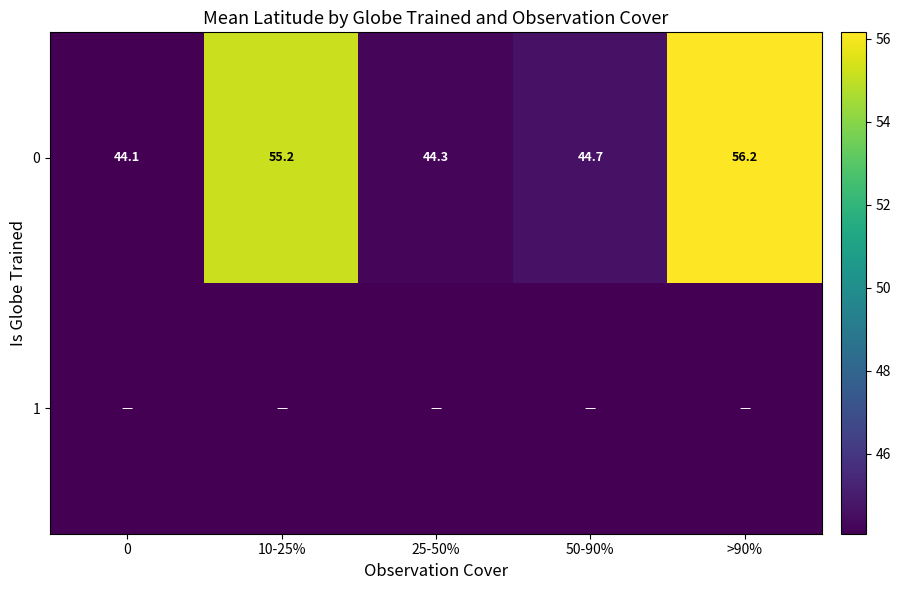

Rank the categories by 0 value from lowest to highest.

0, 25-50%, 50-90%, 10-25%, >90%